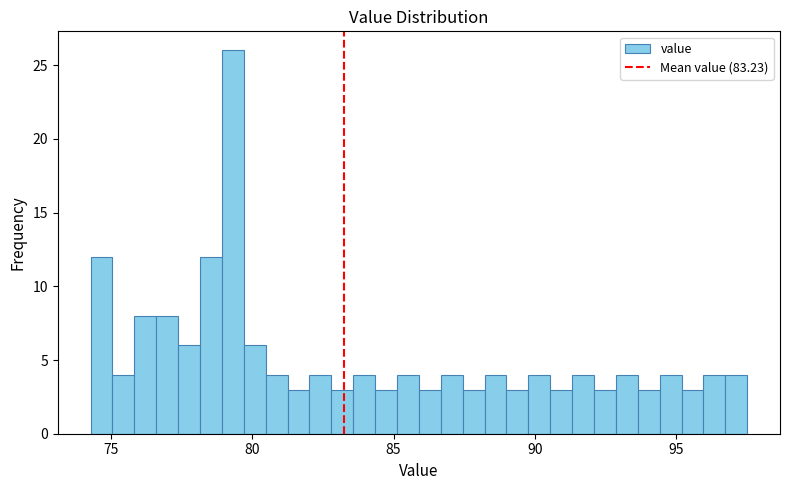

Around what value on the x-axis is the tallest bar? Give the approximate position of its centre, as read against the axis.

79.5